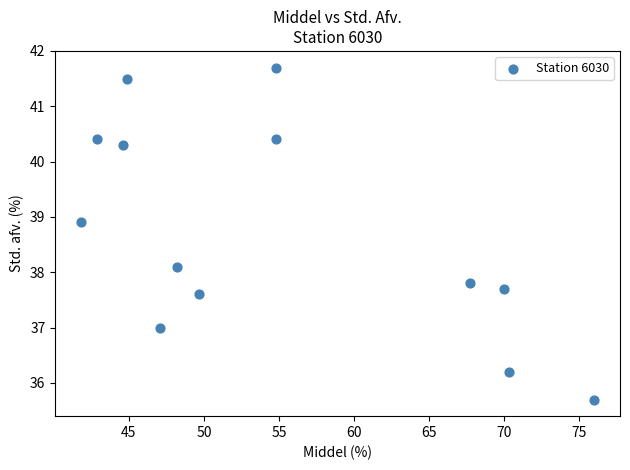

What is the range of Y values (max minus min)?

6.0